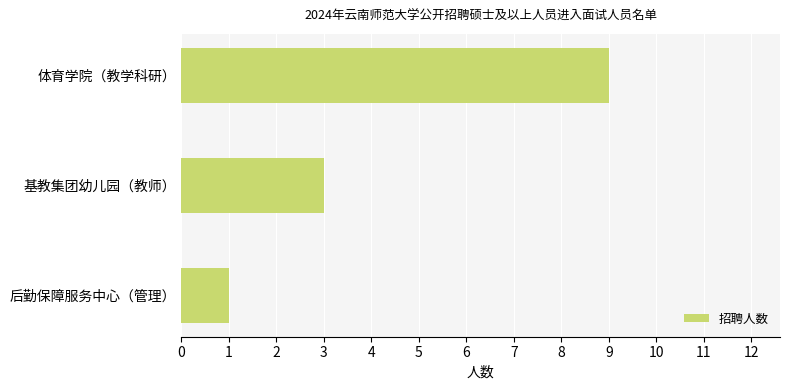

How many data points does each series have?

3